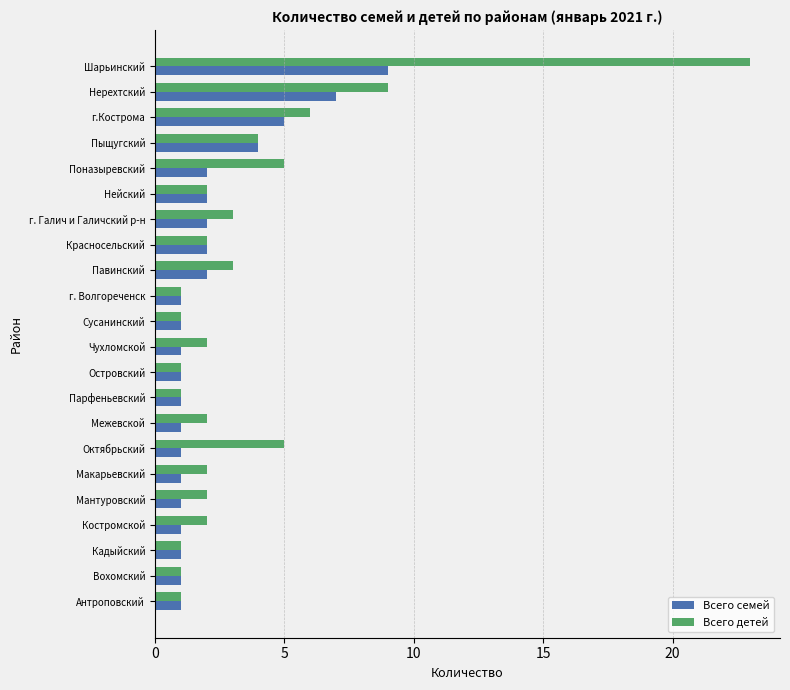

Which series has the largest range (max minus min)?

Всего детей